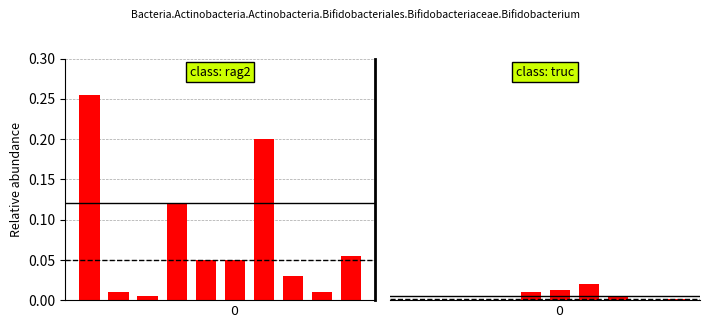

Count the number of categories in the chart.

10